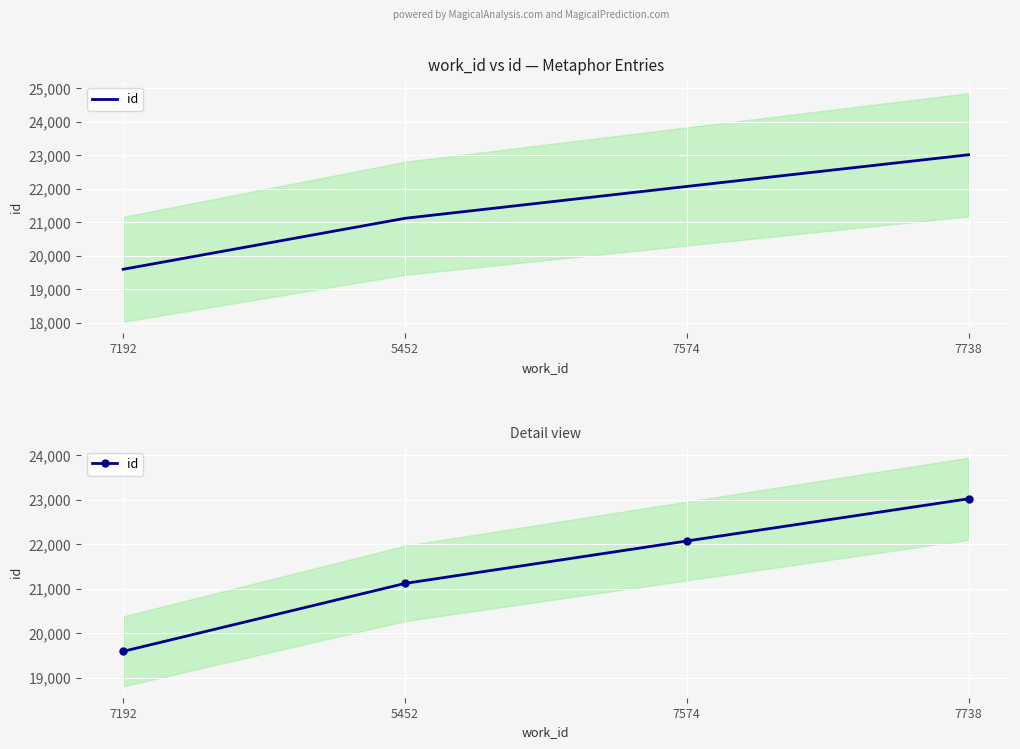

What position from the left is 7574?

3